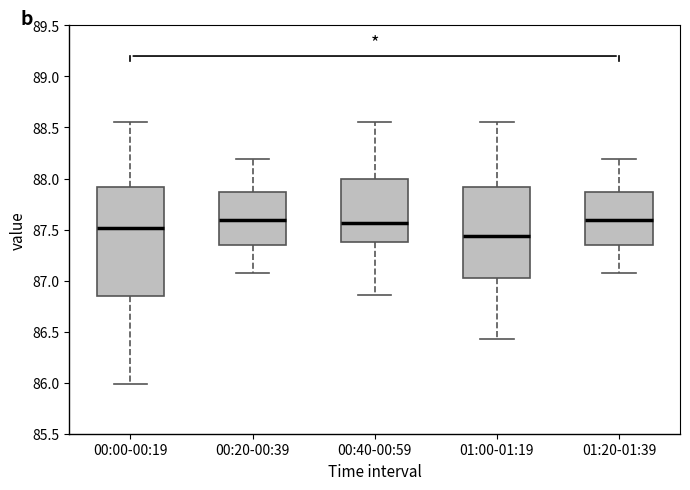

Where does the lower whisker of the box for 01:20-01:39 end on the y-axis? The values are not printed on the chart, so give them approximately, as read against the axis.

87.05